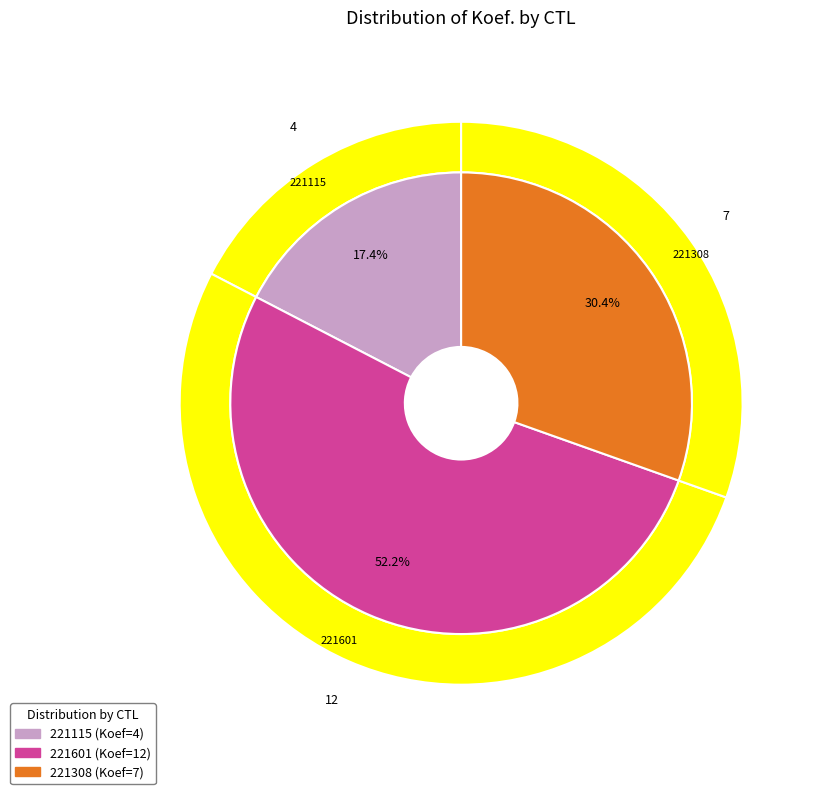

What is the change in value from 221115 to 221308?

+3